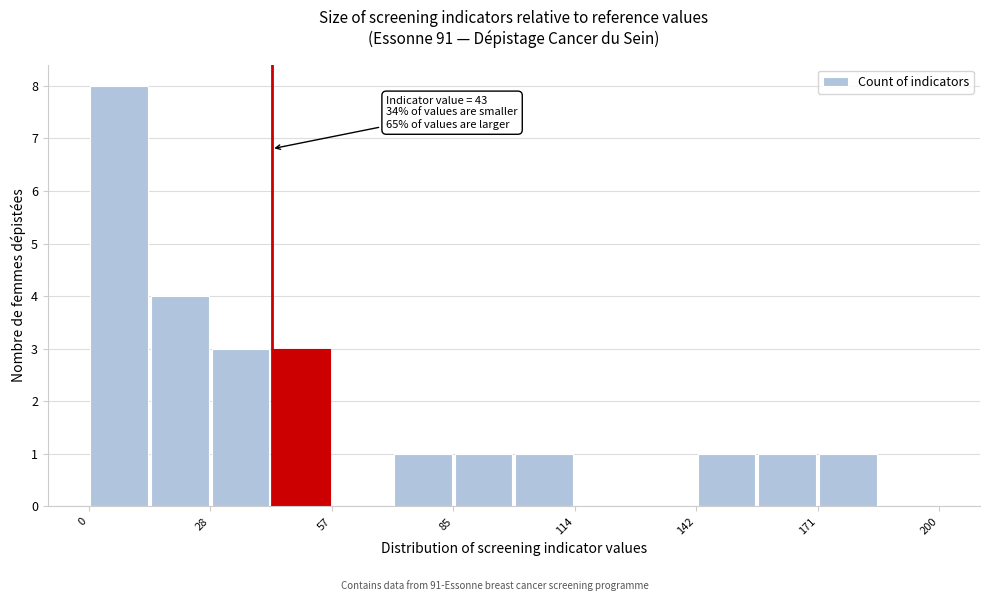

Read against the x-axis, roughly where is the centre of the tallest bar?

5